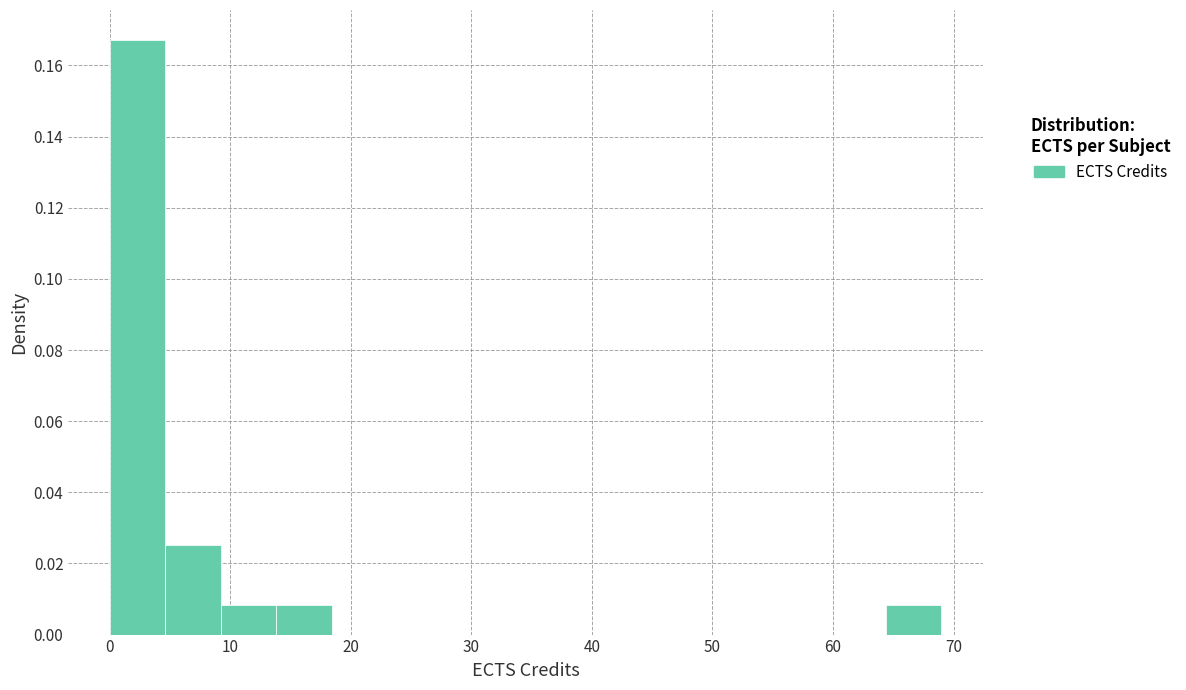

How tall is the bar that spans 0.0 to 4.6 on the x-axis? Neither the bar edges nor the heights are printed on the chart, so give them approximately, as read against the axes.

0.168